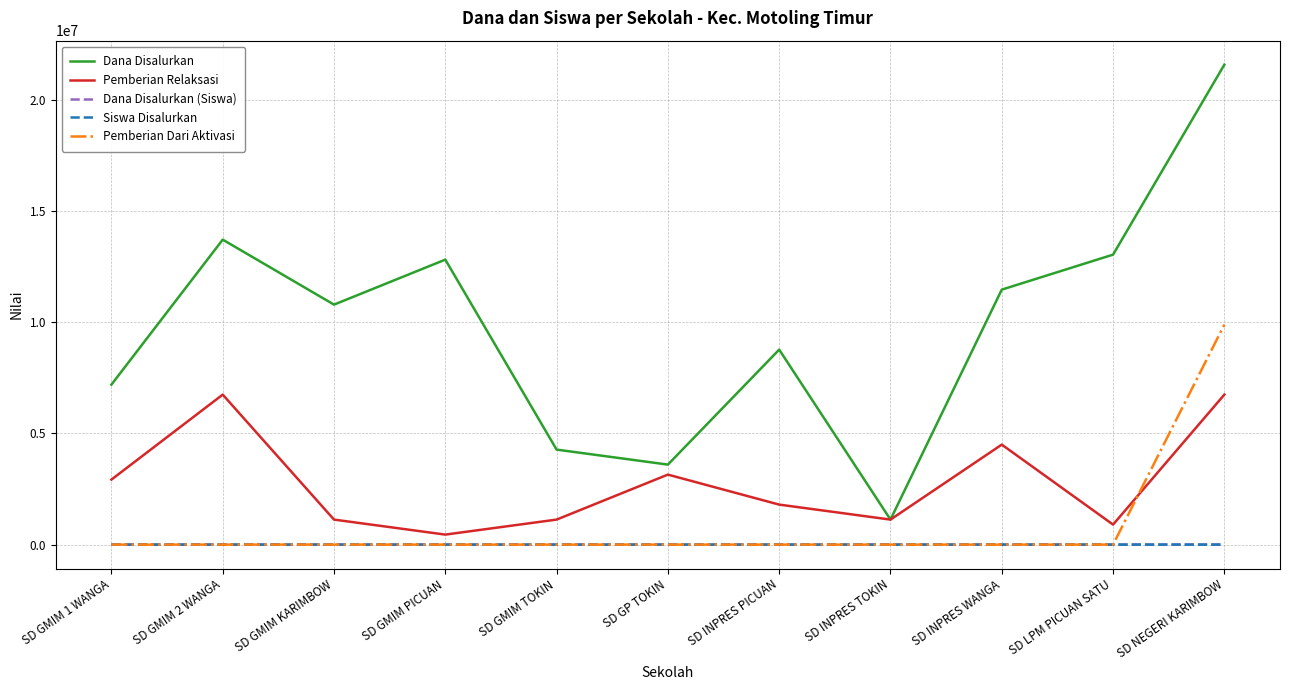

What are all the series names shown in the legend?

Dana Disalurkan, Pemberian Relaksasi, Dana Disalurkan (Siswa), Siswa Disalurkan, Pemberian Dari Aktivasi